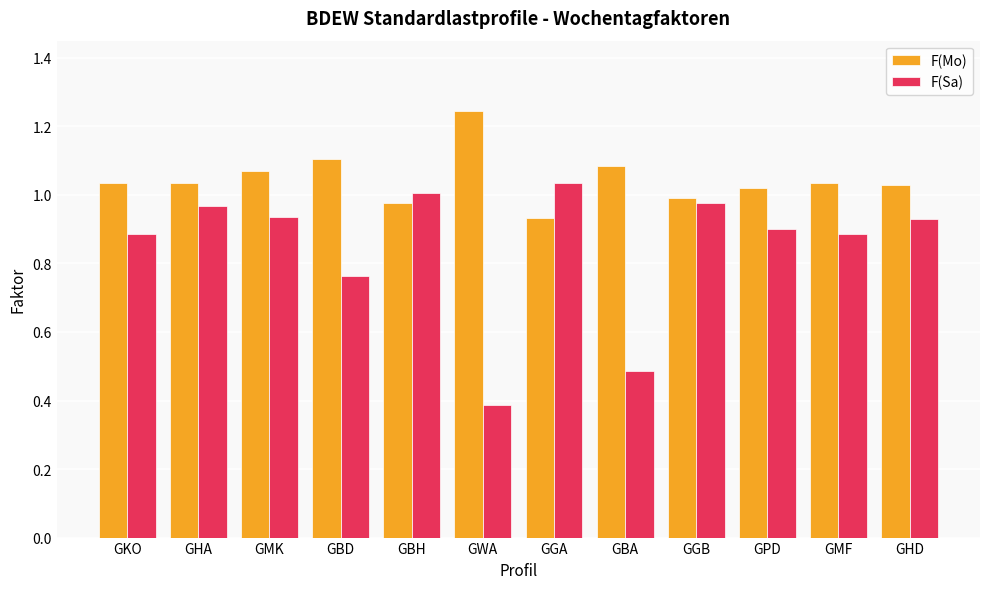

What is the smallest value displayed?

0.4